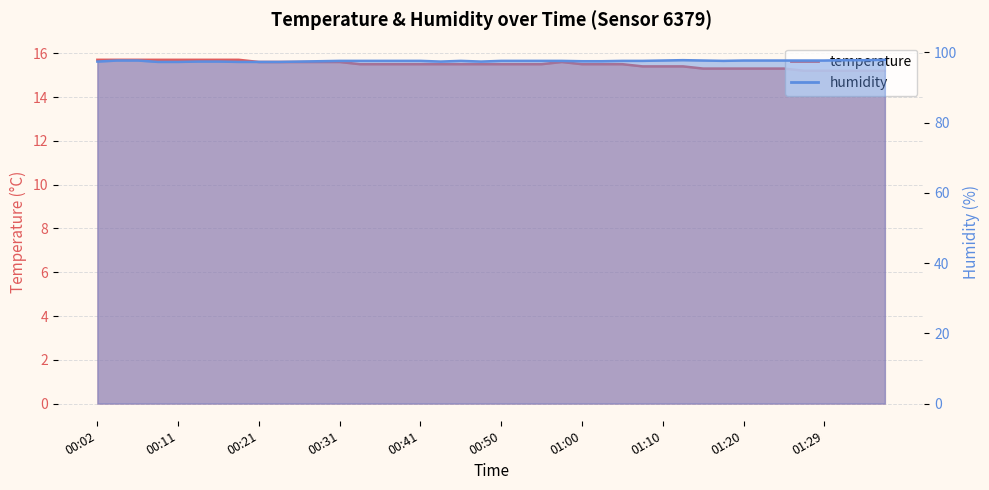

At how many categories does at least one series exceed 71?

40